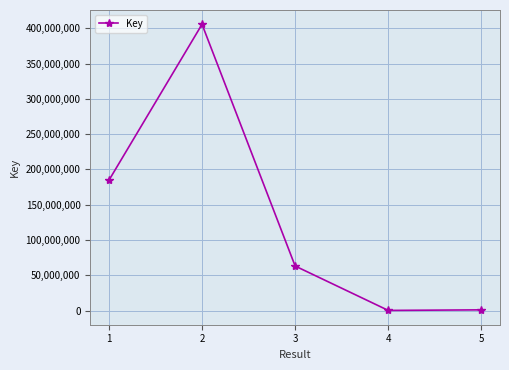

What is the change in value from 1 to 3?

-121400139